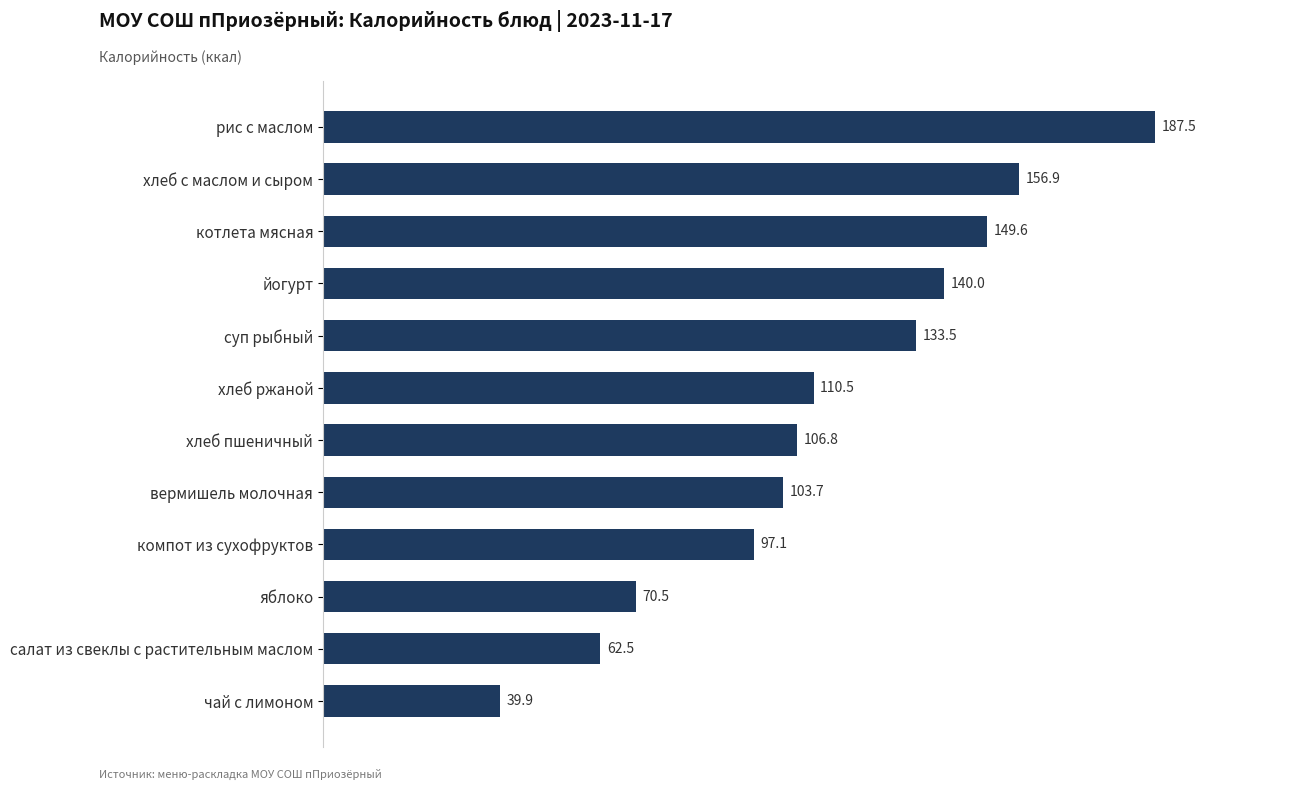

What is the label of the 5th bar from the top?

суп рыбный